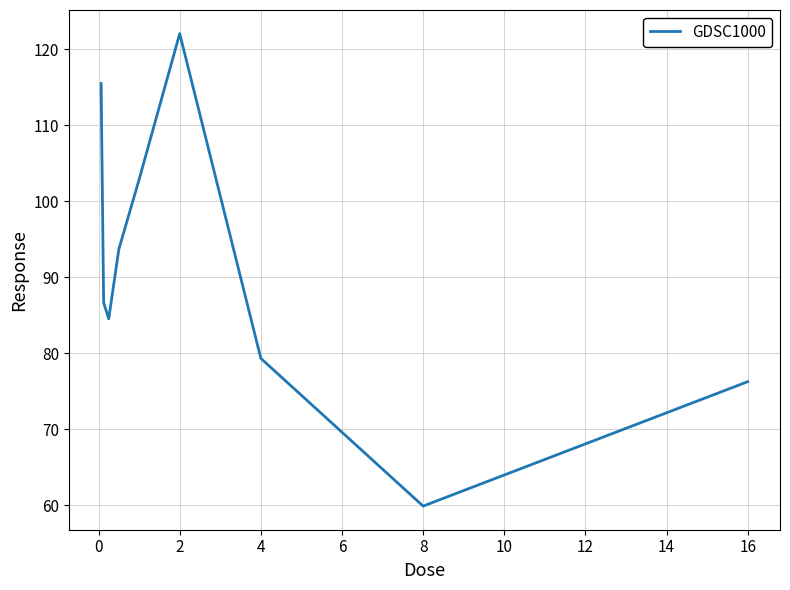

How many interior local peaks (higher than both neighbors) does the data have?

1